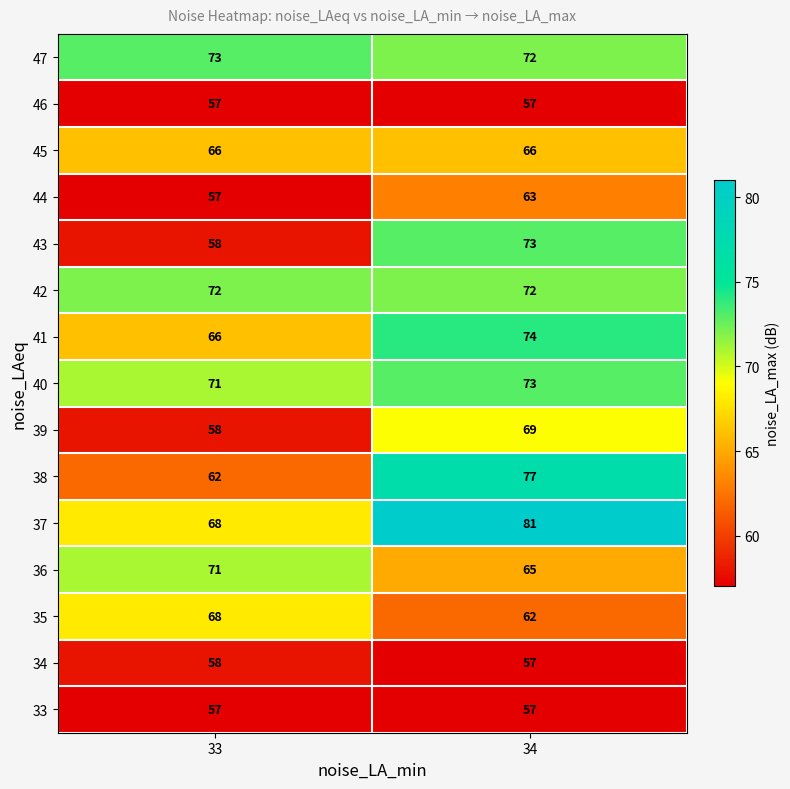

What is the sum of the 40 values at 33 and 34?

144